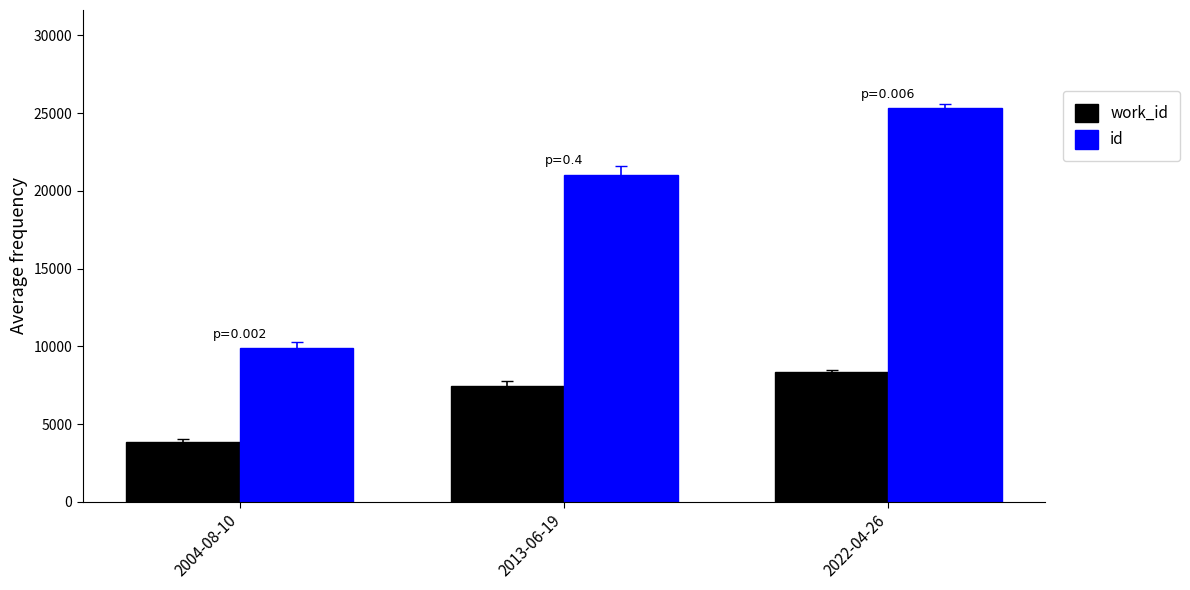

The id series shows 9866 at 2004-08-10. True or false?

True